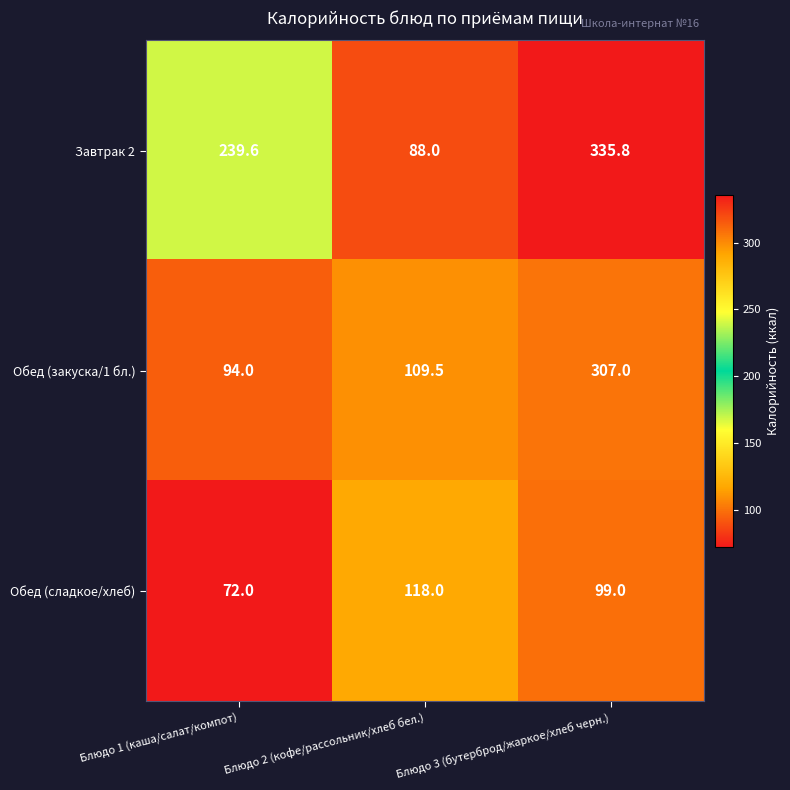

How many distinct data groups are displayed?

3